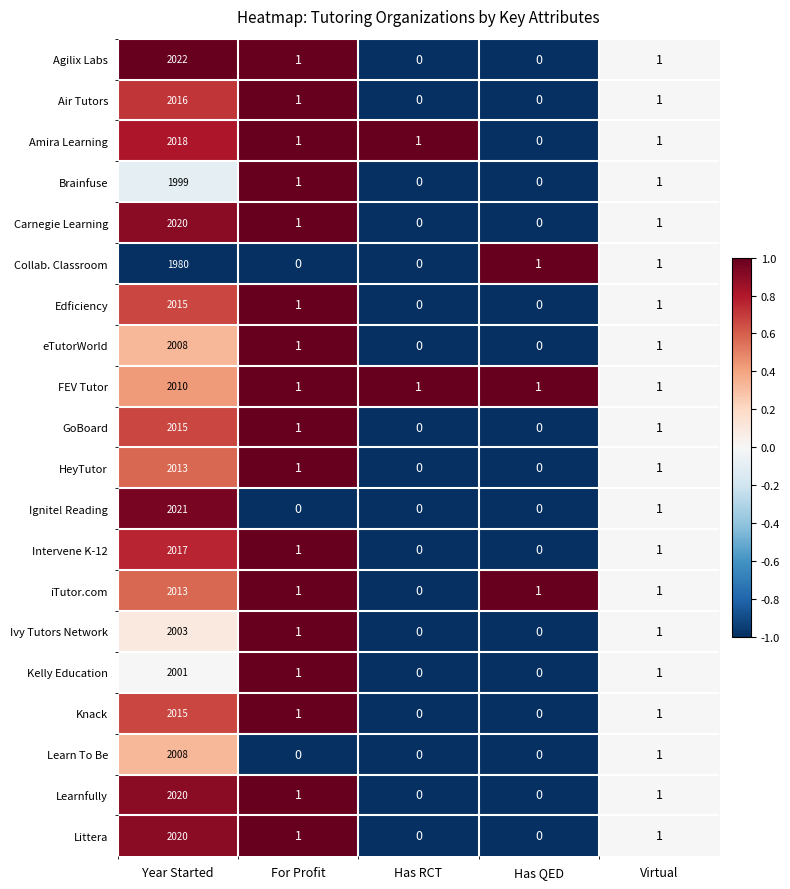

The Carnegie Learning series shows 0 at Has QED. True or false?

True